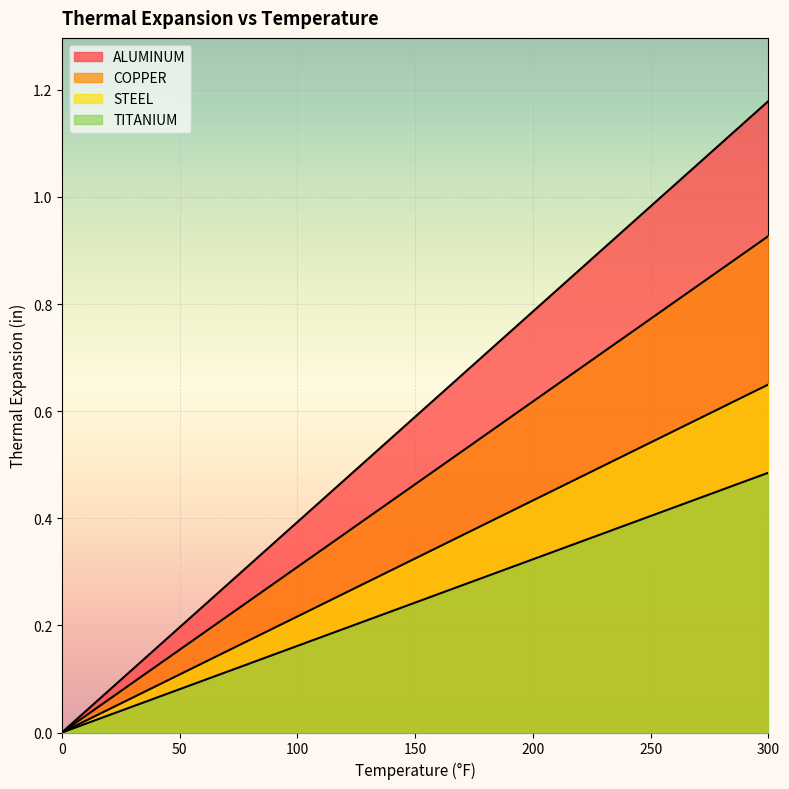

What is the difference between the highest and lowest values at 40?

0.1